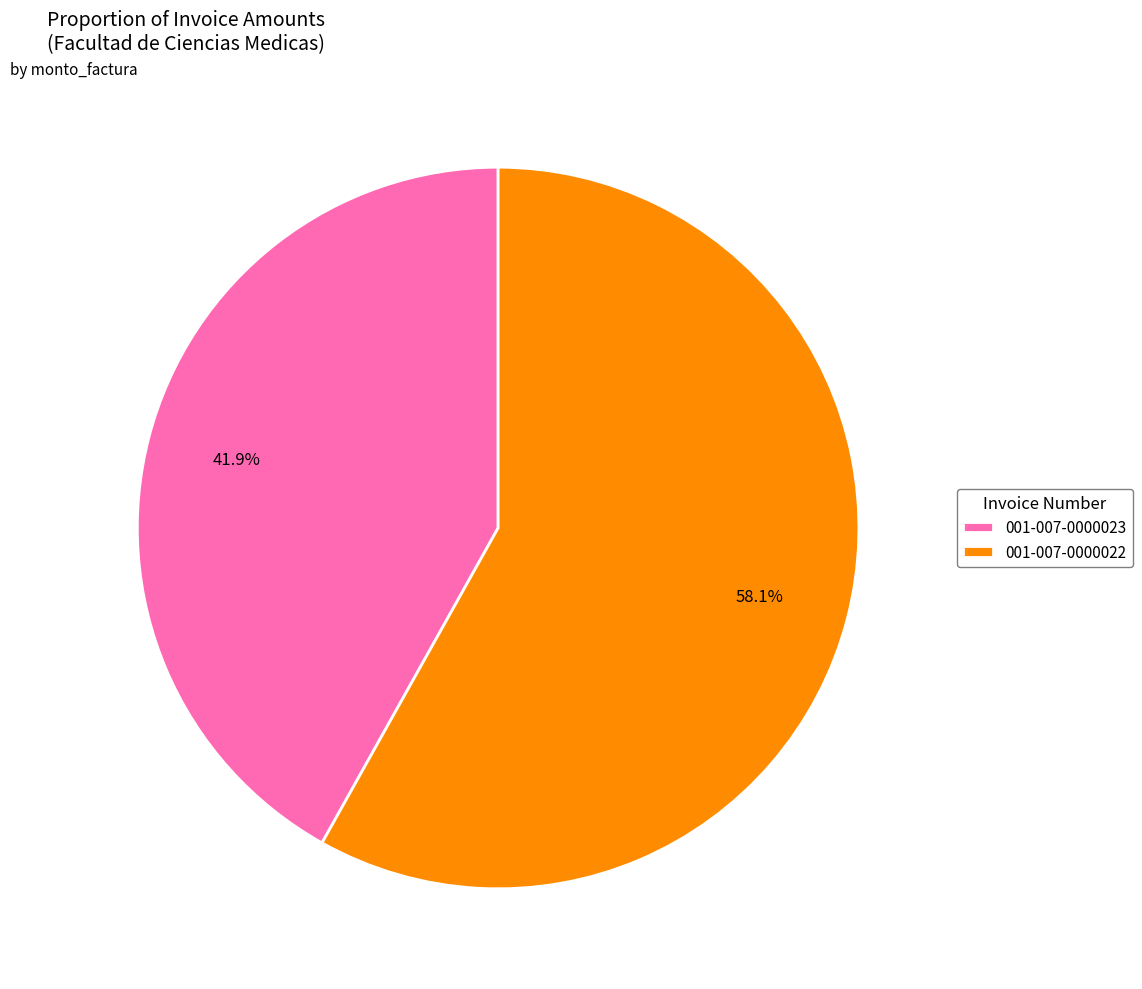

What is the largest slice in the pie chart?

001-007-0000022